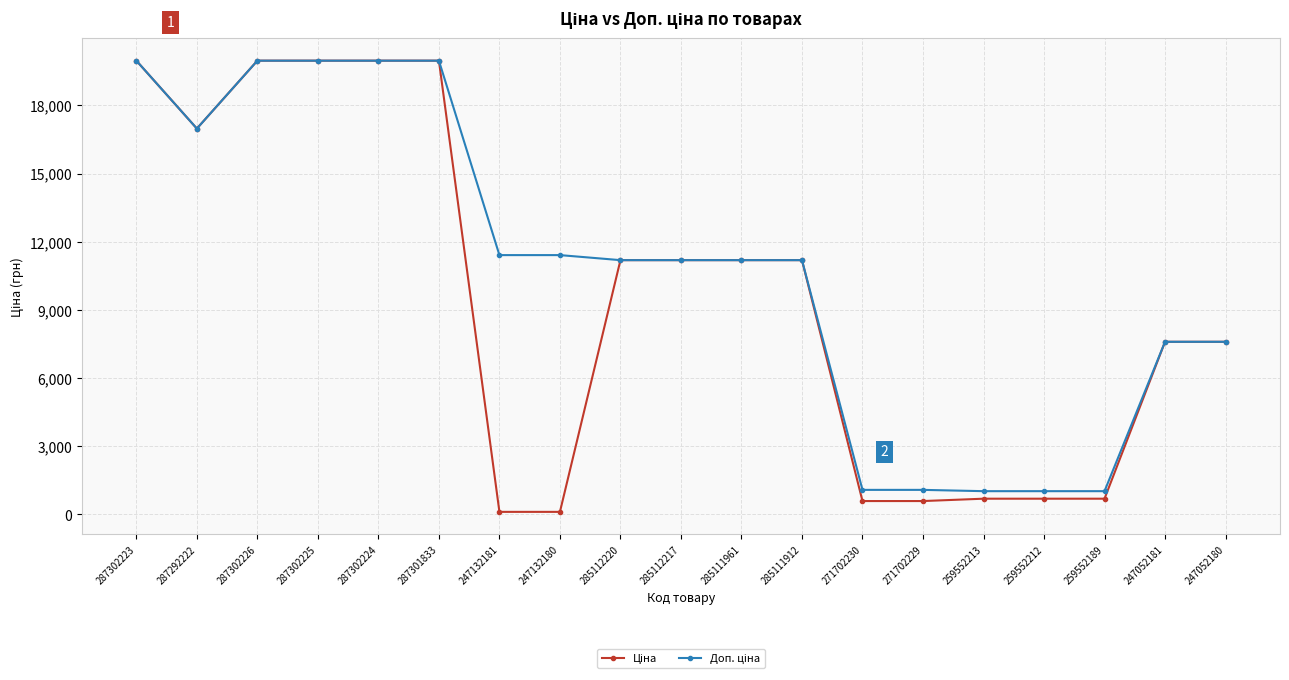

What is the greatest value displayed?

19964.2